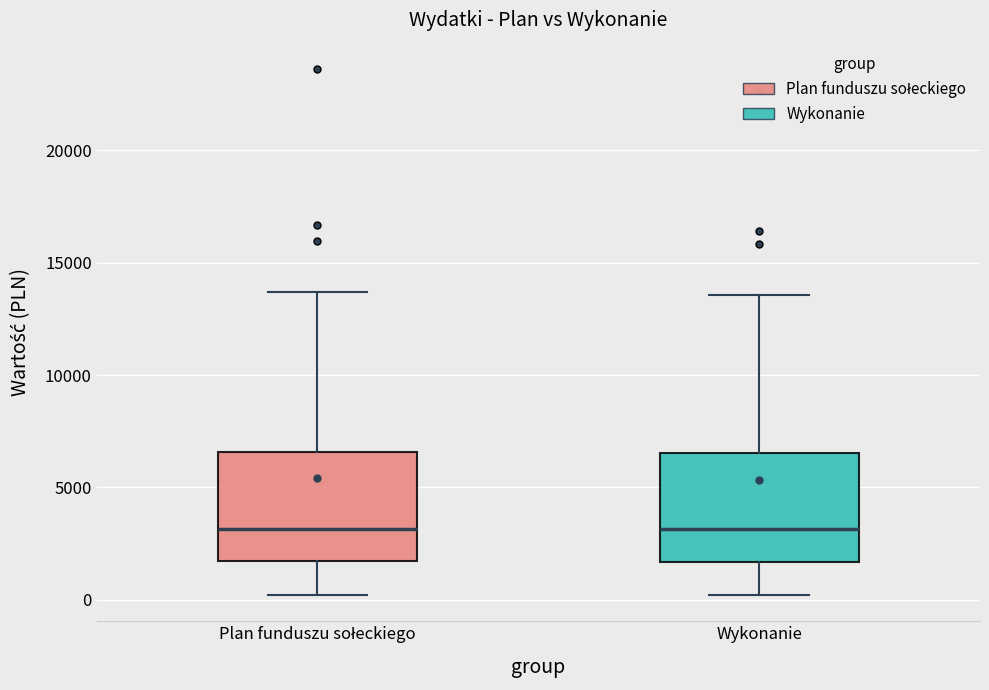

Reading left to right, transcribe this box plot: for each box, give where its median line is, the range the box spans, and where its two whiskers end, as read against the y-axis. The values are not printed on the chart, so give them approximately, as read against the axis.

Plan funduszu sołeckiego: median 3000, box 1500 to 6500, whiskers 0 to 13500
Wykonanie: median 3000, box 1500 to 6500, whiskers 0 to 13500